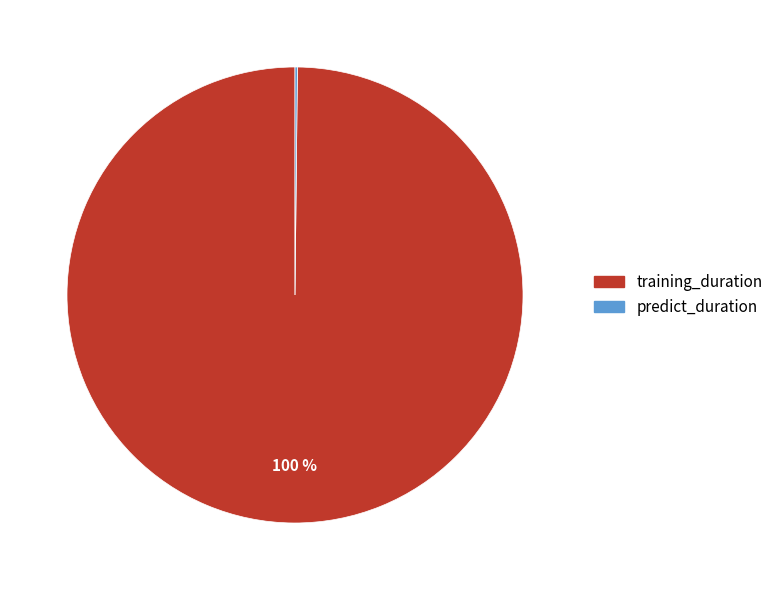

To the nearest percent, what is the average slice percentage?

50%